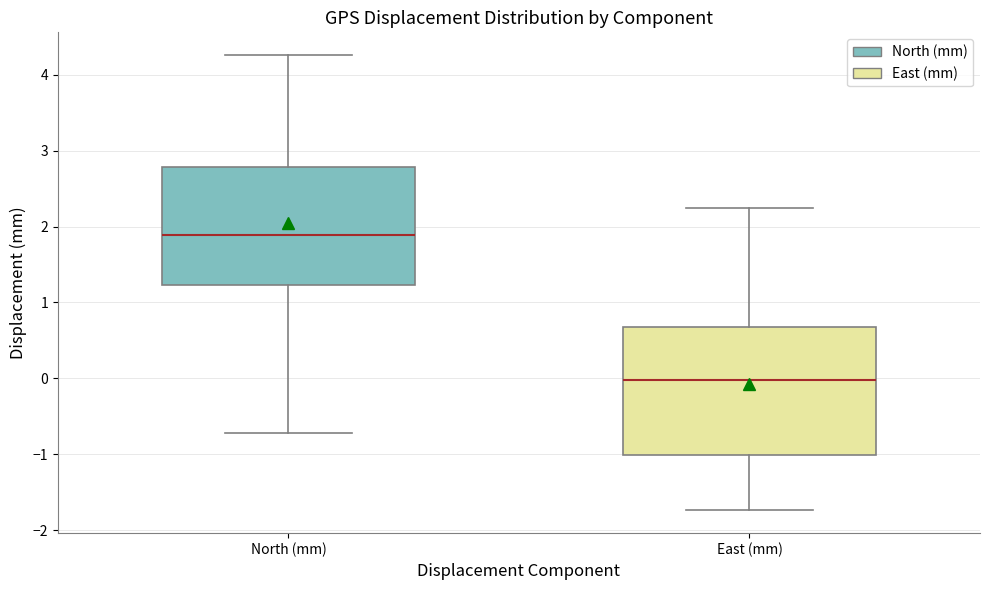

Comparing the boxes themselves (not the whiskers), which one is the tallest?

East (mm)